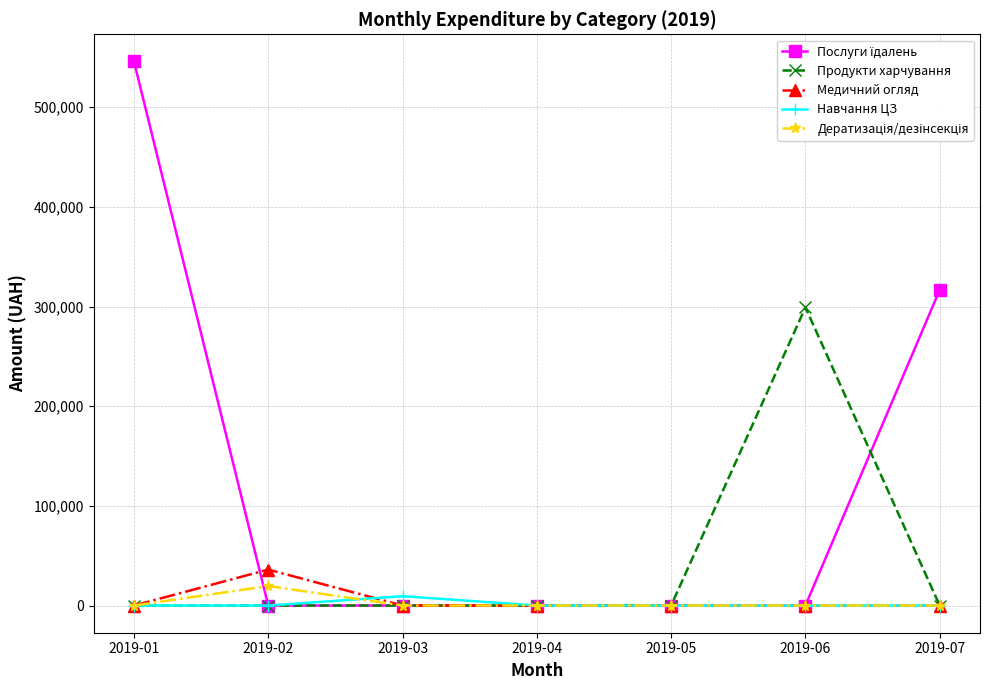

At which category is the sum across all series the highest?

2019-01